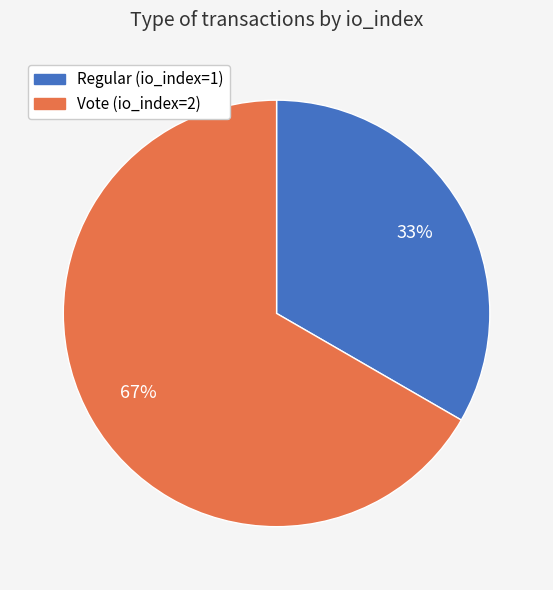

True or false: Vote (io_index=2) accounts for 67% of the total.

True